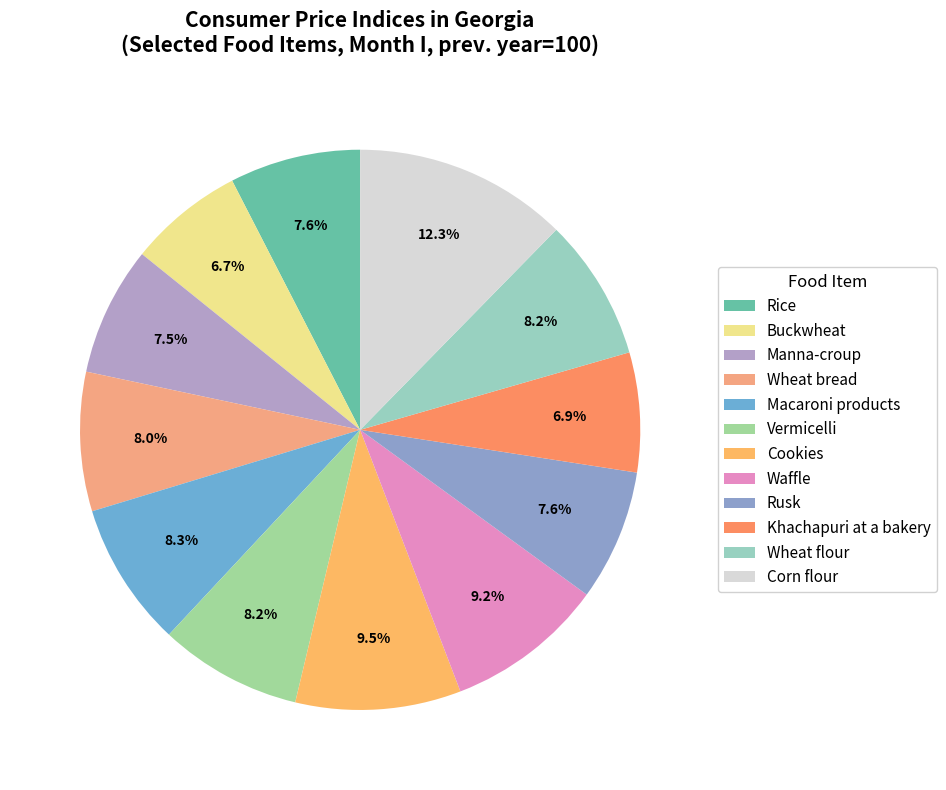

Does any single category account for the majority?

No